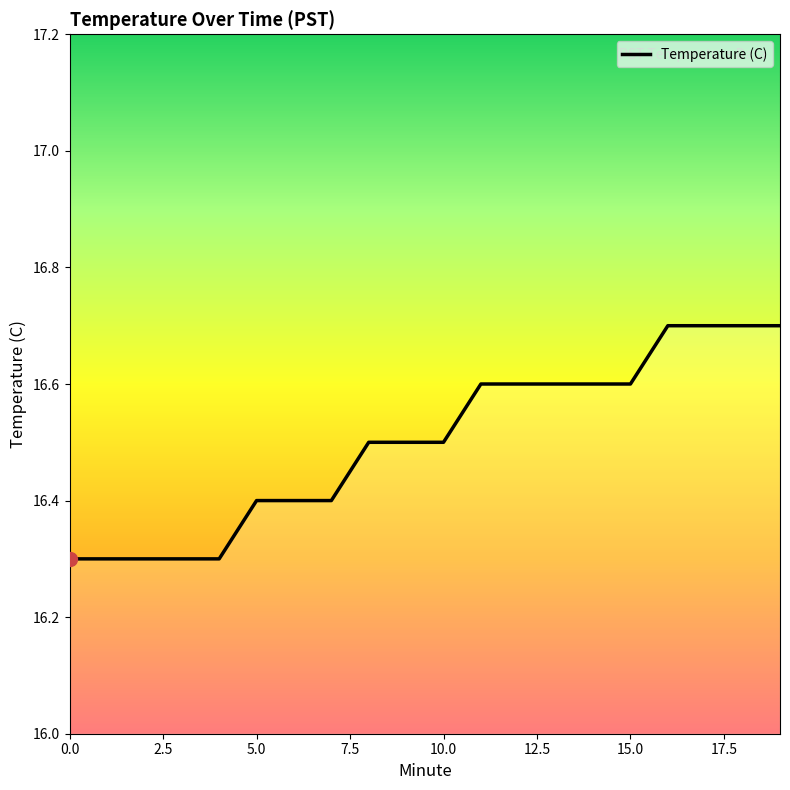

What is the maximum value shown in the chart?

16.7